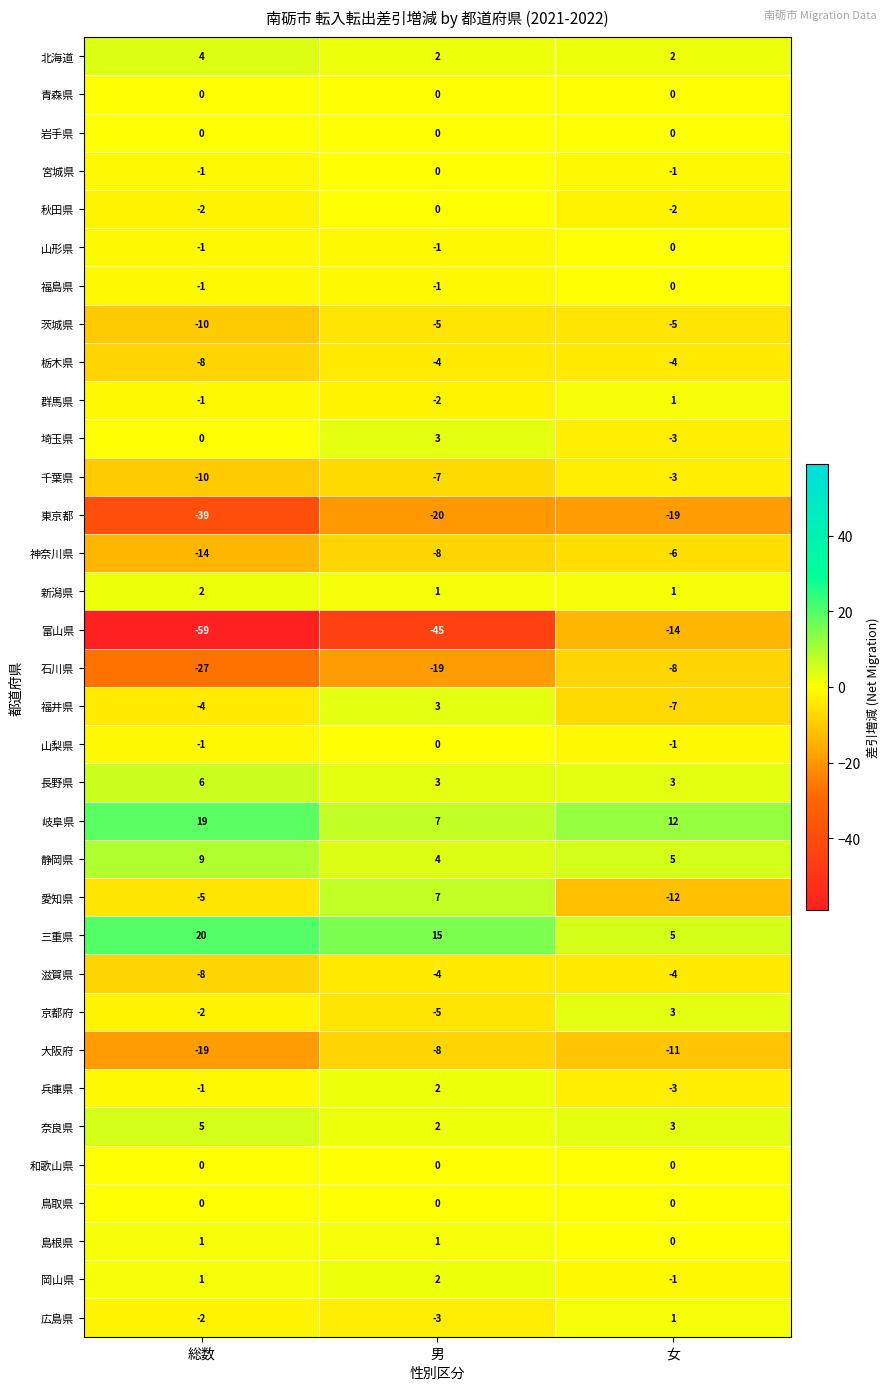

What is the total value across all series at 男?

-80